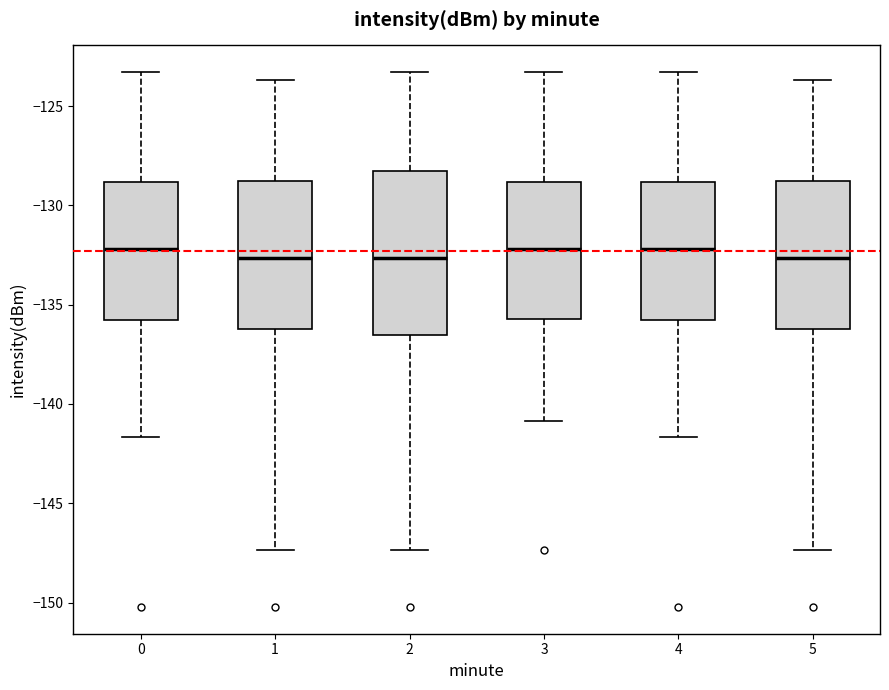

Where does the lower whisker of the box at x = 4 end on the y-axis? The values are not printed on the chart, so give them approximately, as read against the axis.

-141.5